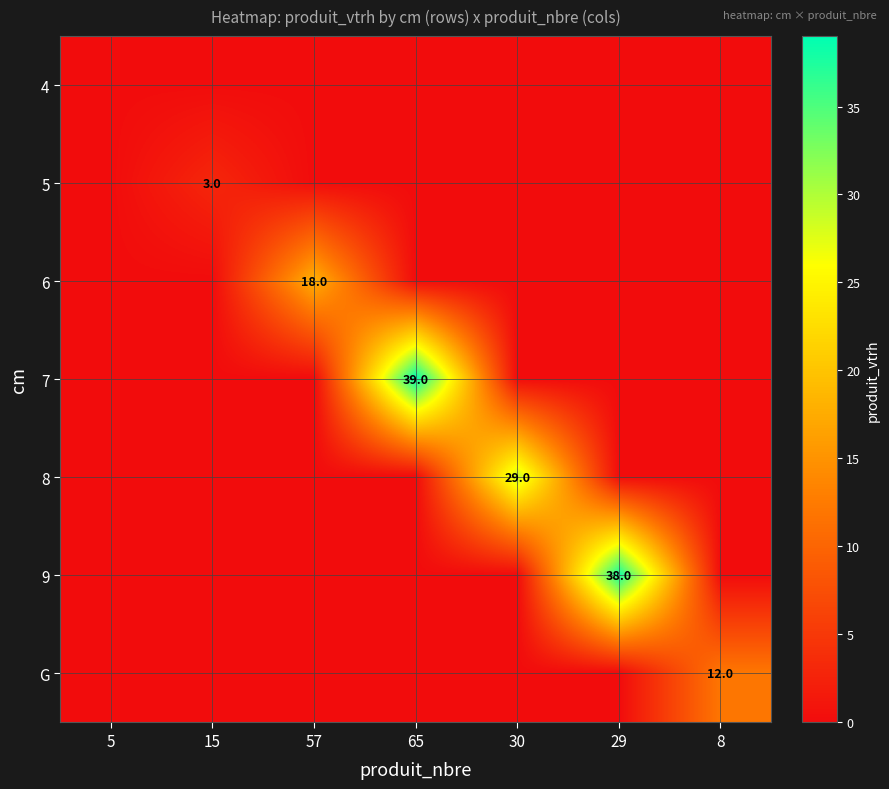

How many data points in 6 are above 0?

1